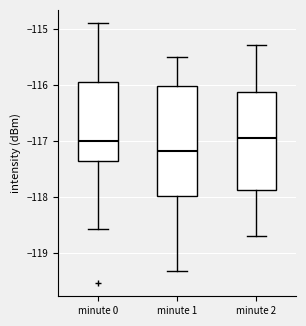

Where does the upper whisker of the box for minute 2 end on the y-axis? The values are not printed on the chart, so give them approximately, as read against the axis.

-115.3